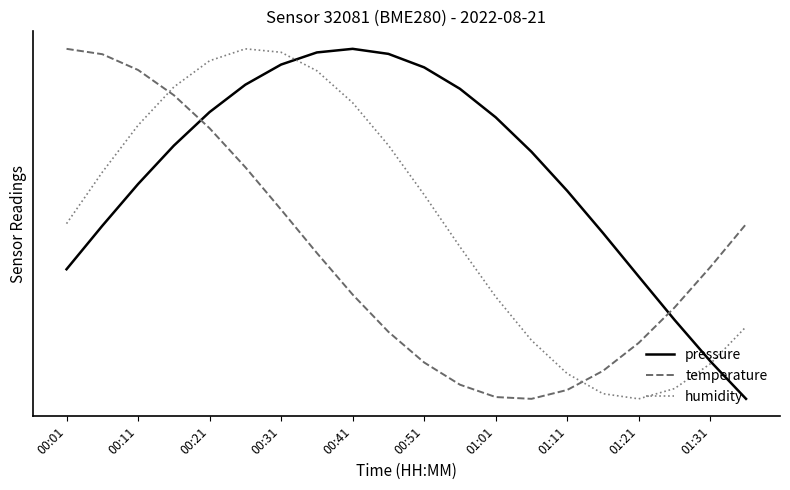

In temperature, how many points are lower than both neighbors (excluding endpoints)?

1